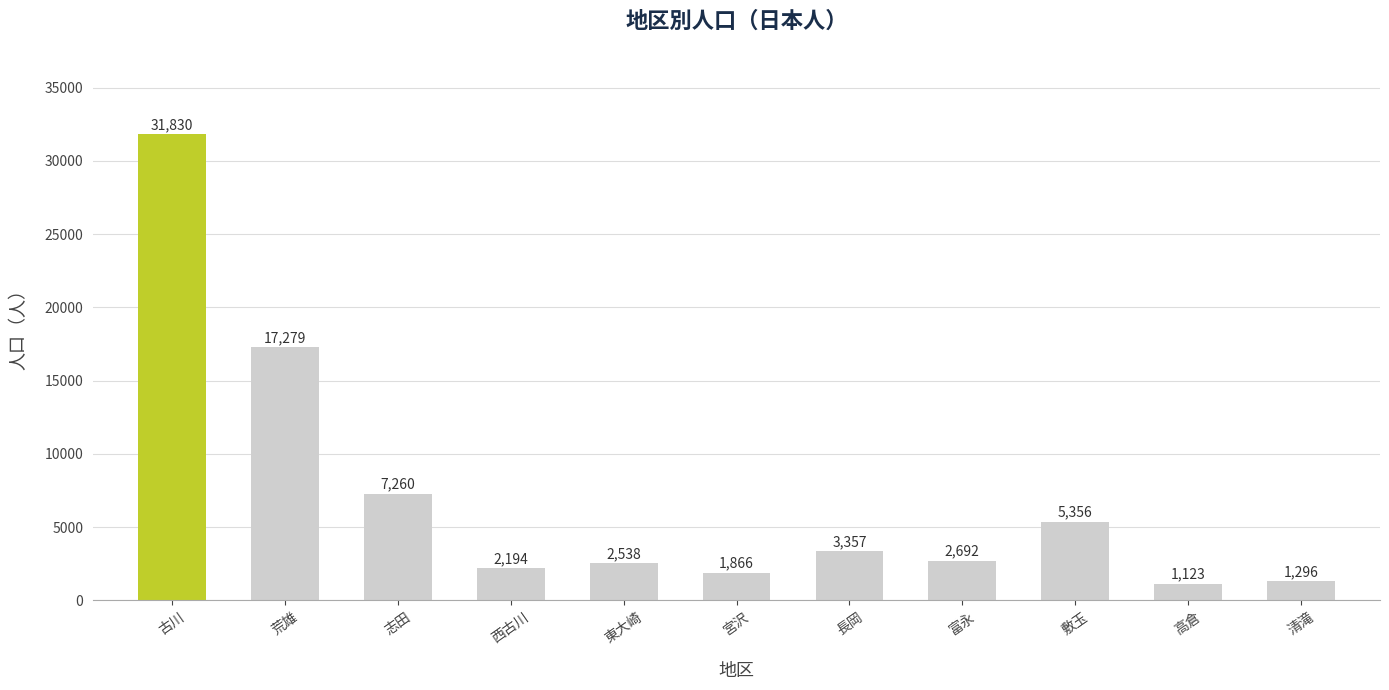

List the labels in order of value, smallest first.

高倉, 清滝, 宮沢, 西古川, 東大崎, 富永, 長岡, 敷玉, 志田, 荒雄, 古川